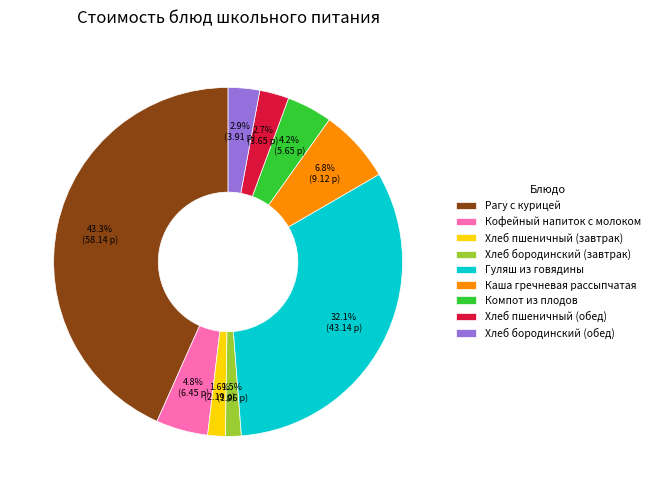

Does Компот из плодов represent more than half of the total?

No